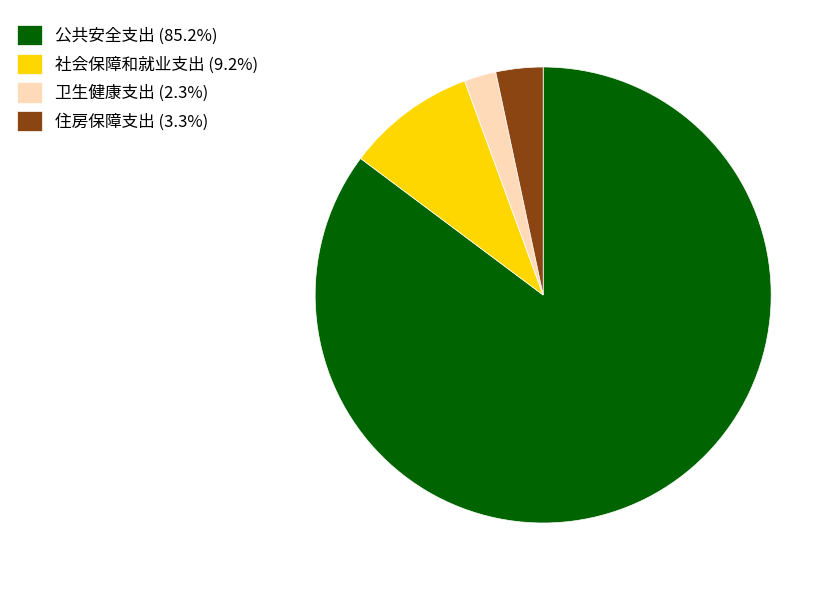

Is it true that 卫生健康支出 is 9% of the pie?

False